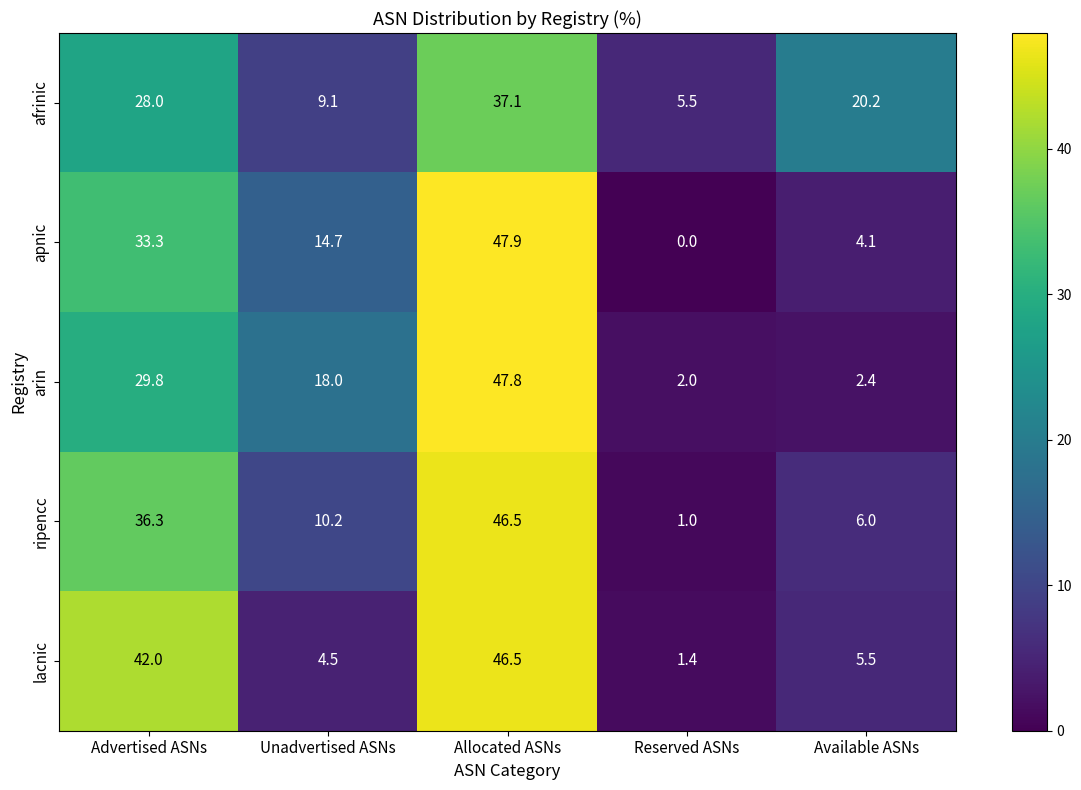

Count the number of data series in this chart.

5